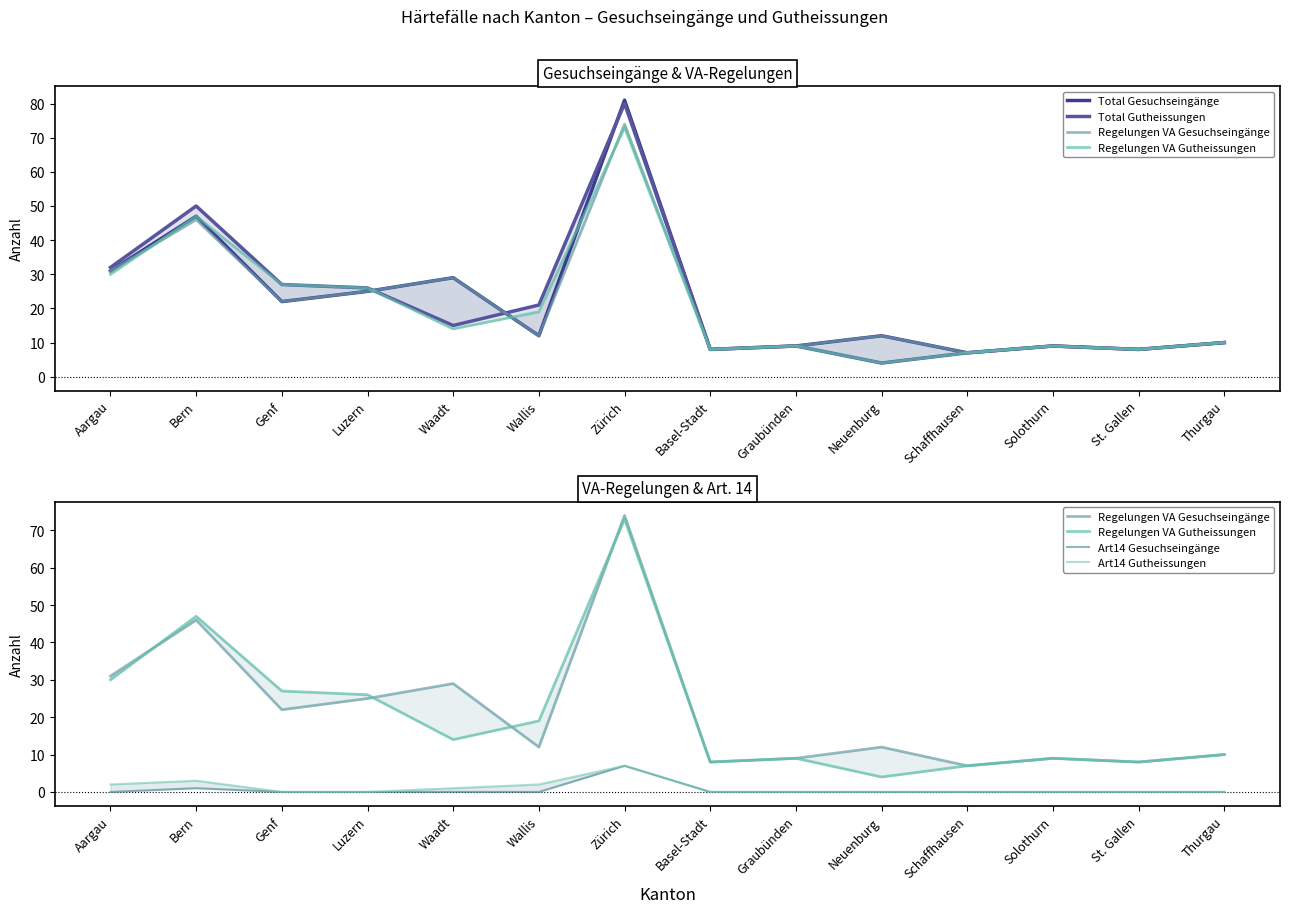

What is the average value of the Regelungen VA Gesuchseingänge series?

22